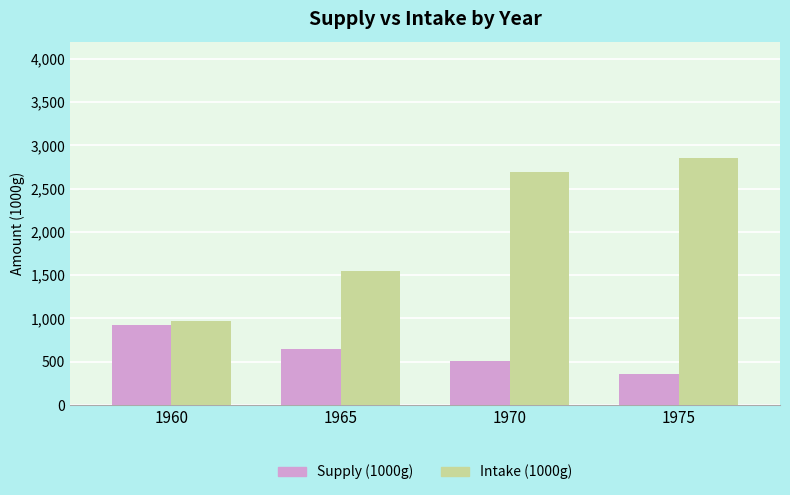

What is the spread (max minus min) of values at 1970?

2188